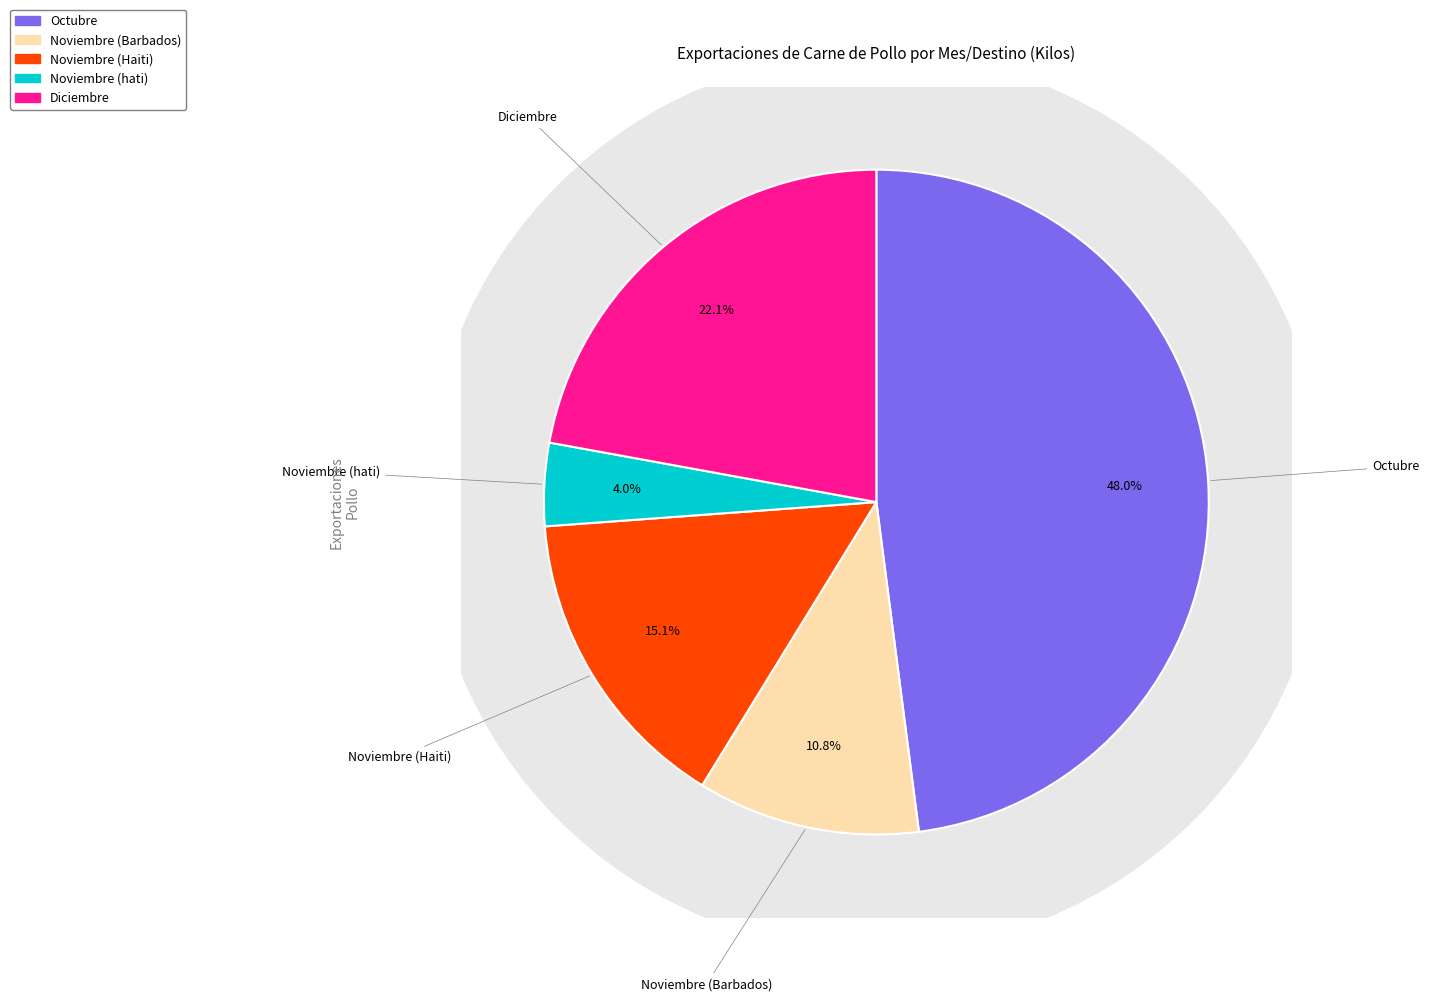

Rank the categories by value from highest to lowest.

Octubre, Diciembre, Noviembre (Haiti), Noviembre (Barbados), Noviembre (hati)